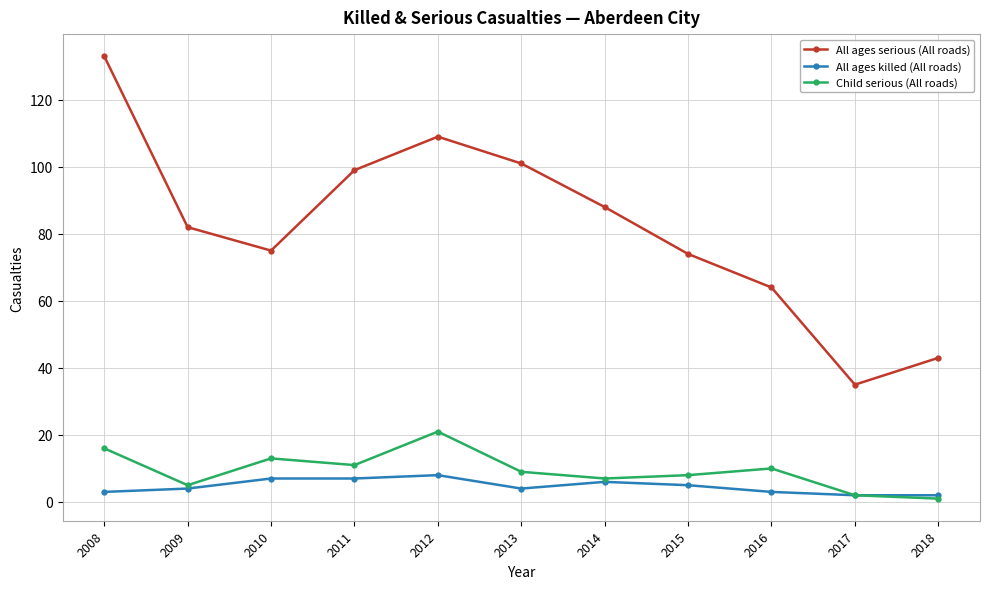

How many lines are shown in the chart?

3